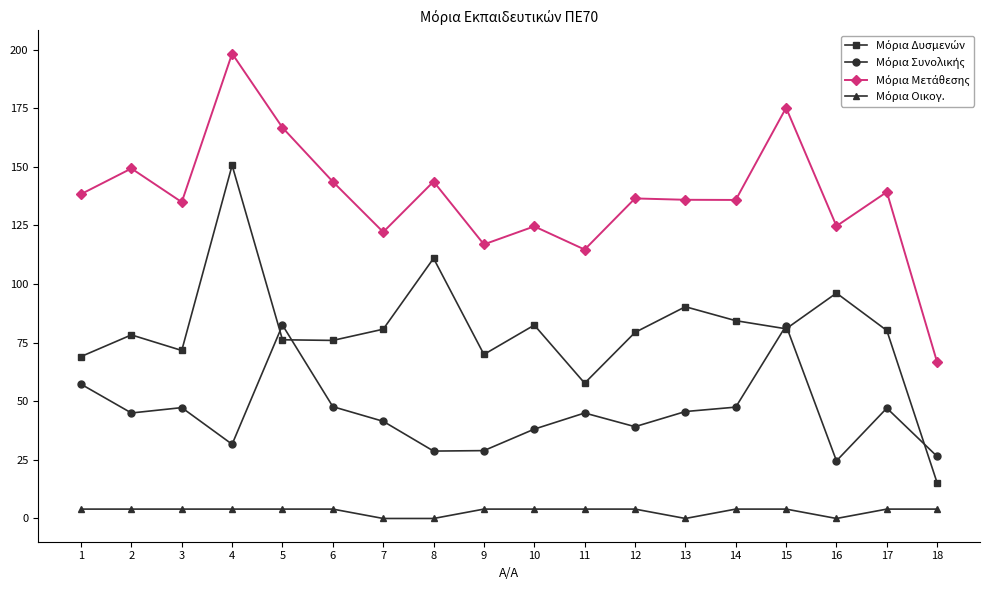

At which category is the sum across all series the highest?

4